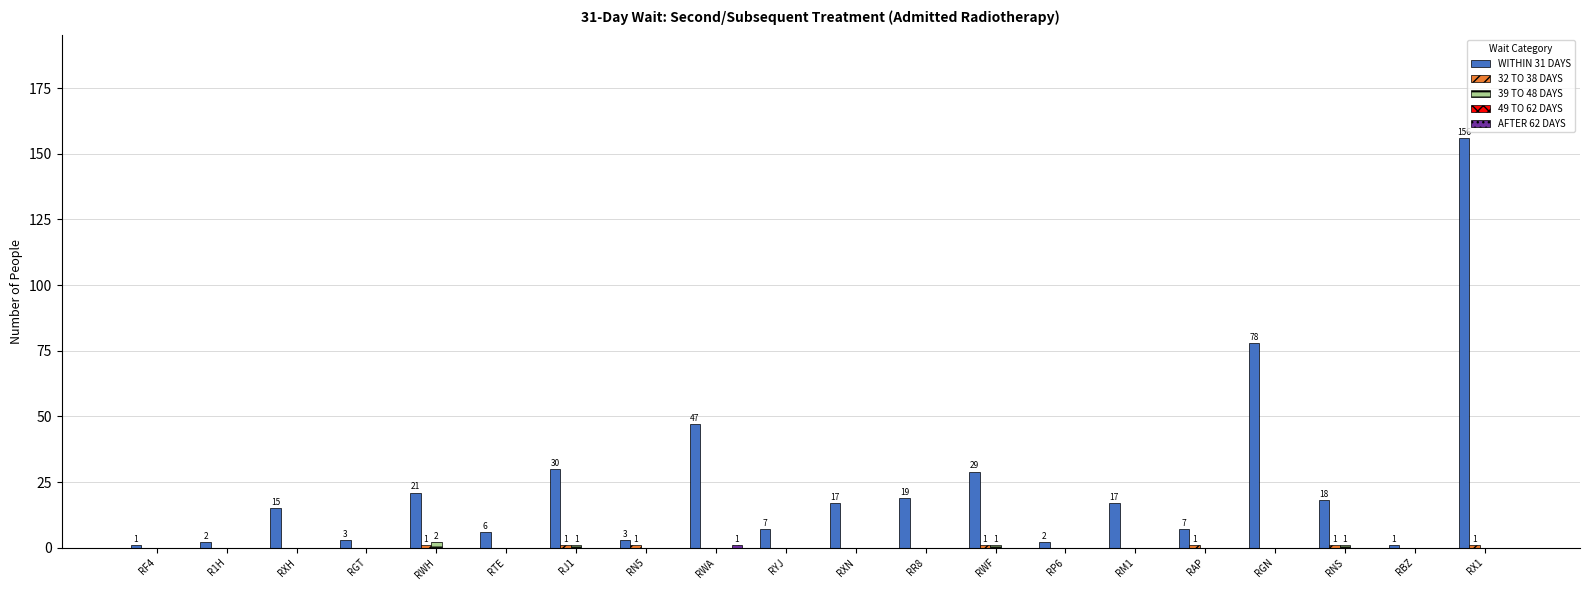

Which series changed the most between RM1 and RGN?

WITHIN 31 DAYS